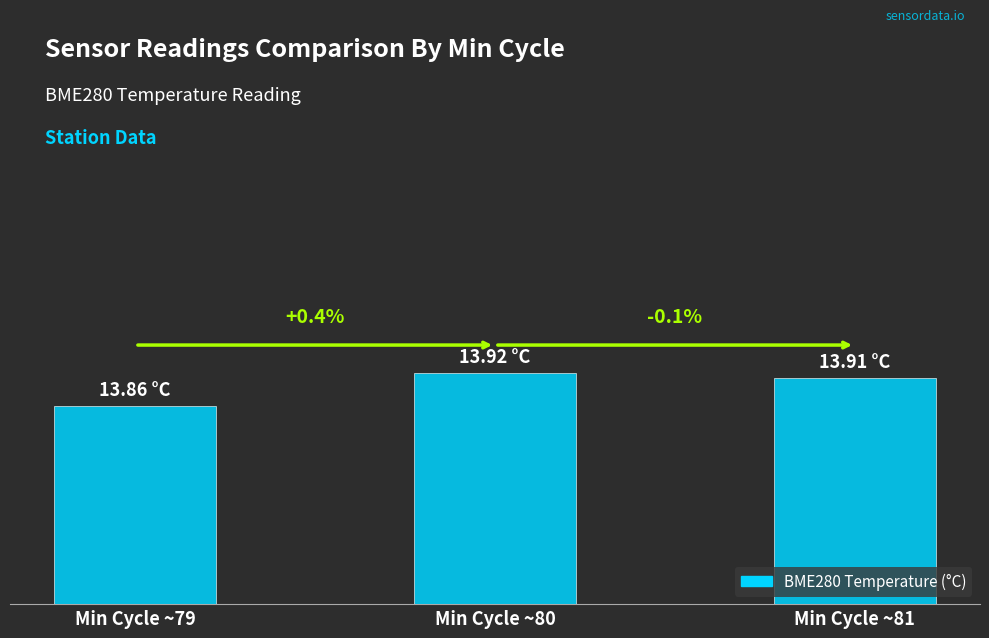

The chart shows a value of 13.9 at Min Cycle ~79. True or false?

True